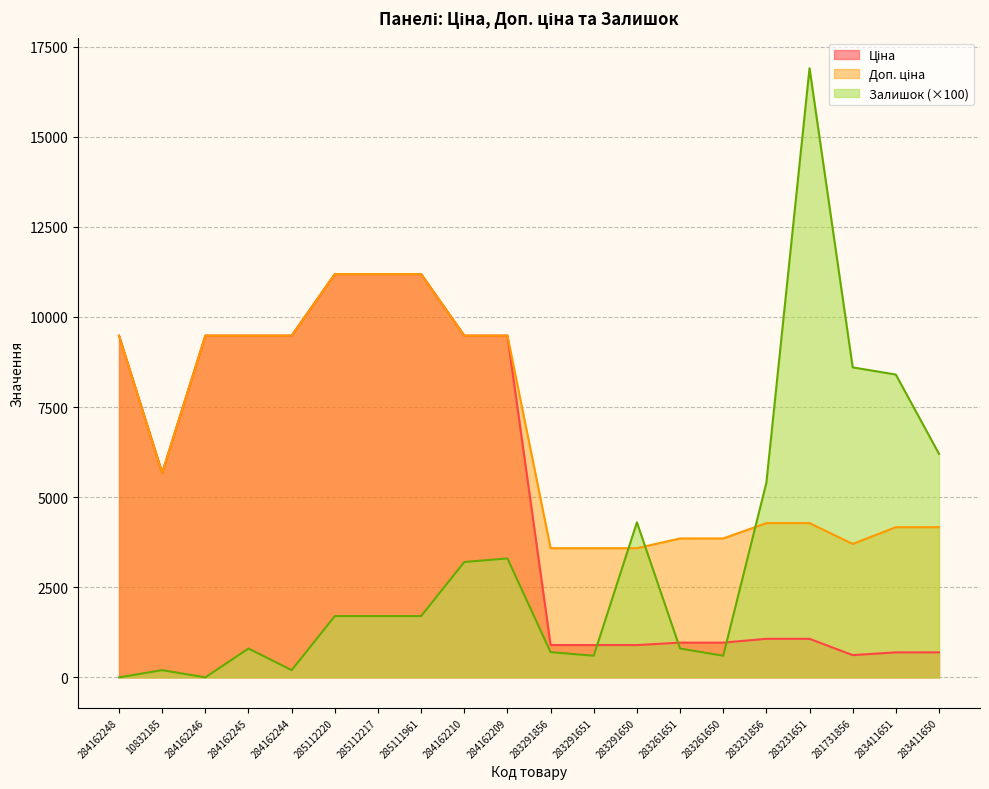

Count the number of categories in the chart.

20